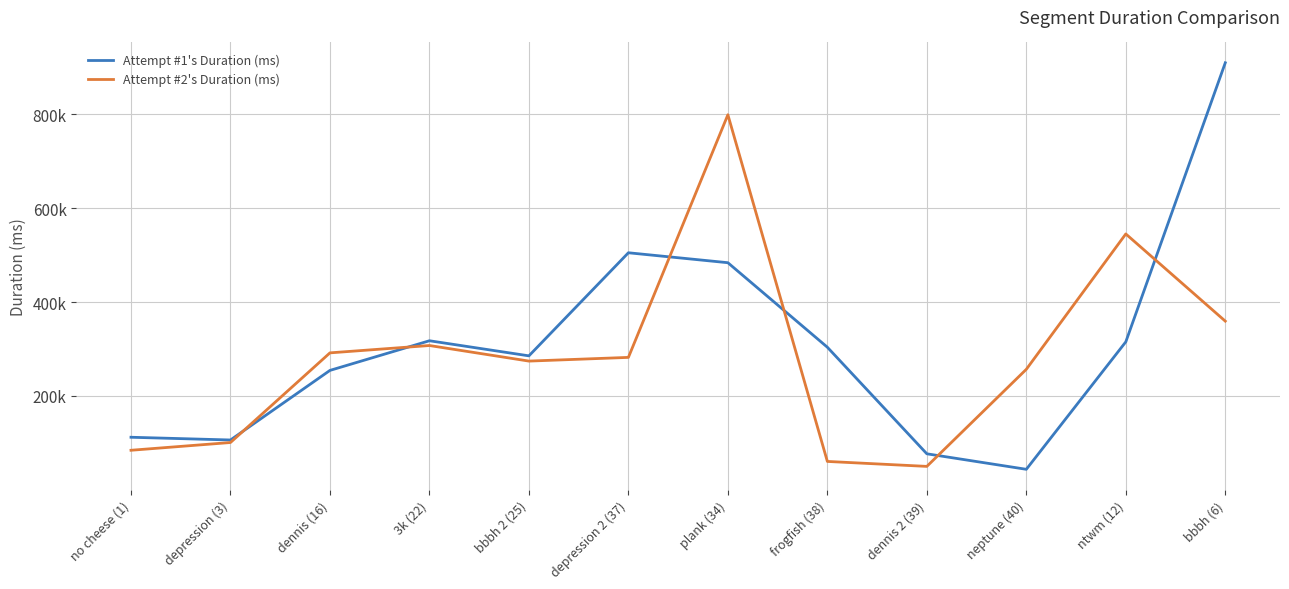

What is the value of the Attempt #2's Duration (ms) point at the 5th from the left?

274086